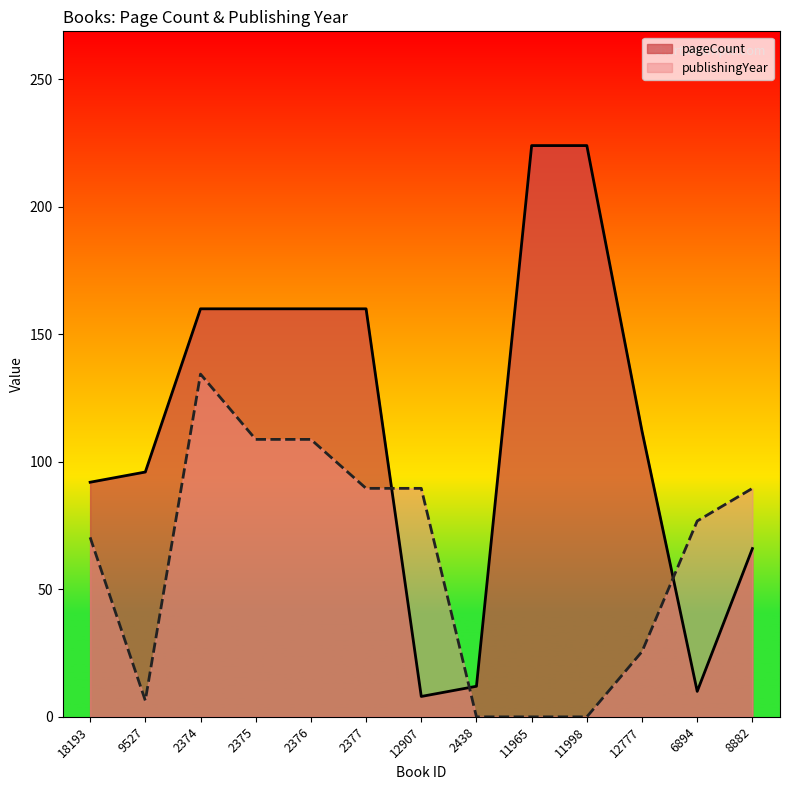

True or false: pageCount has more than 2 points higher than both neighbors.

False